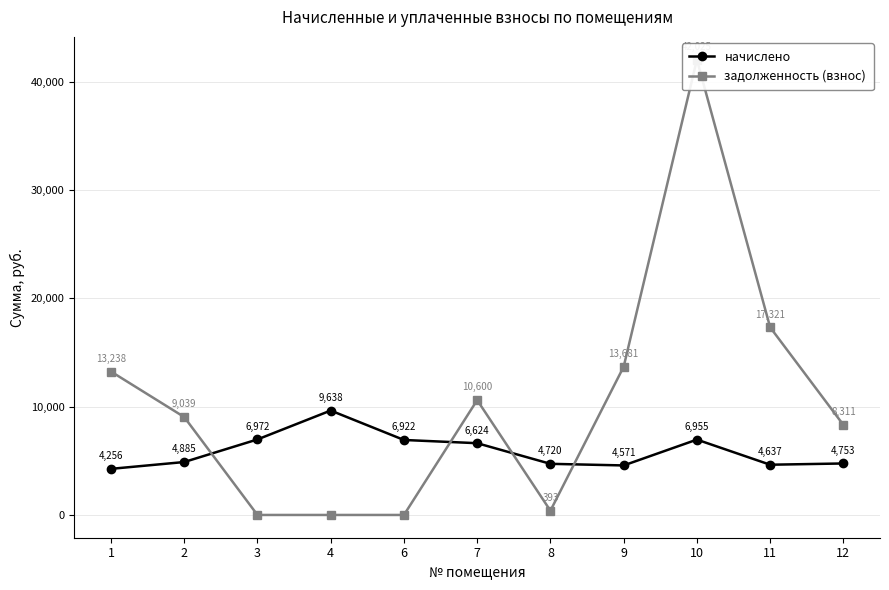

Between which two adjacent categories do начислено and задолженность (взнос) first intersect?

2 and 3